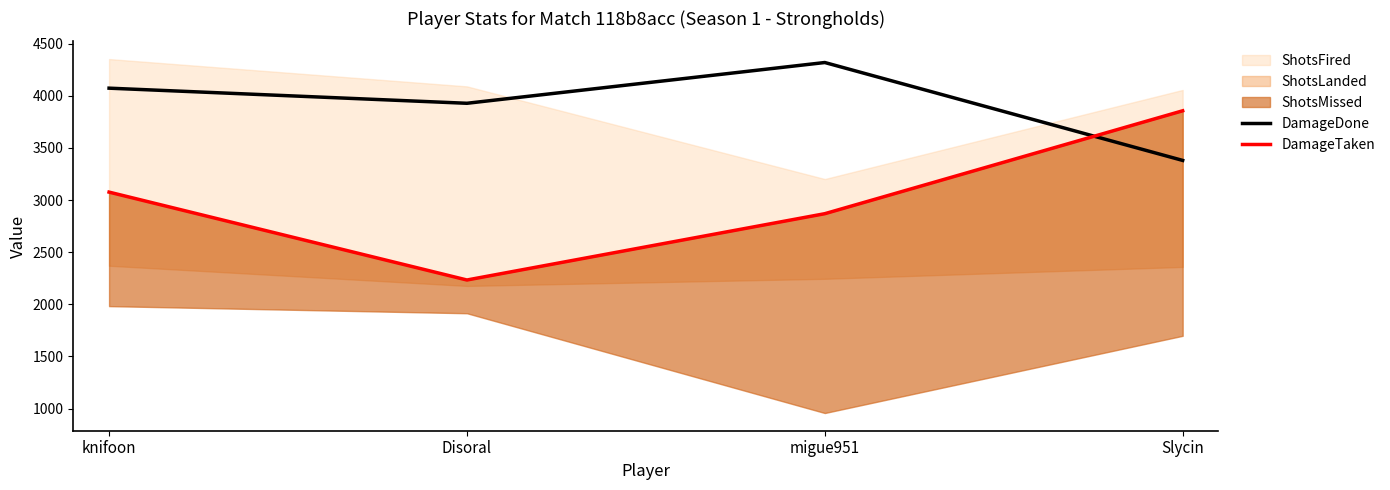

What is the average value of the DamageTaken series?

3008